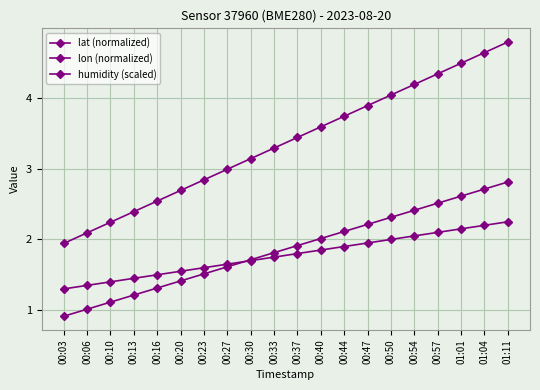

Is this an area chart (filled region under the line)?

No